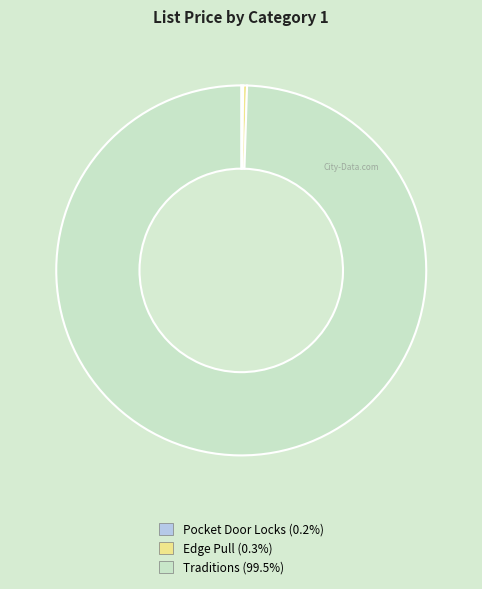

Is there any slice that represents more than half of the pie?

Yes